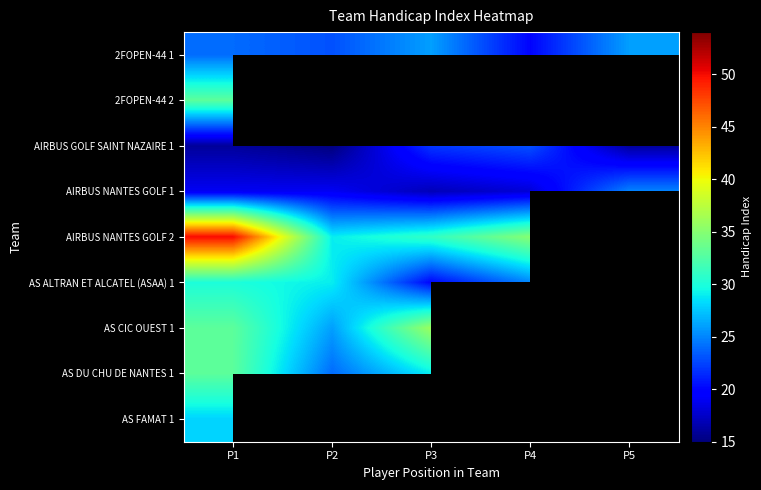

Between P4 and P3, which is larger?

P3